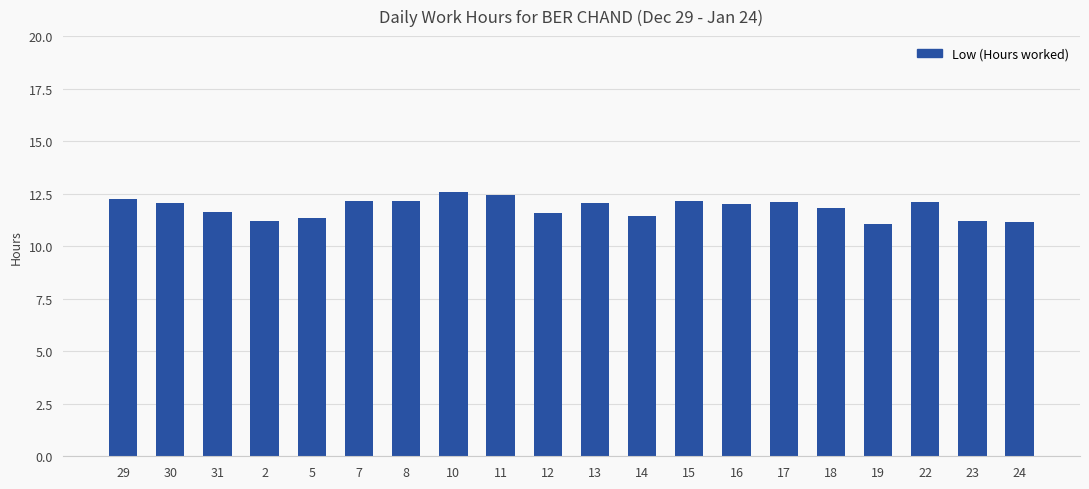

Which has a higher value, 12 or 17?

17